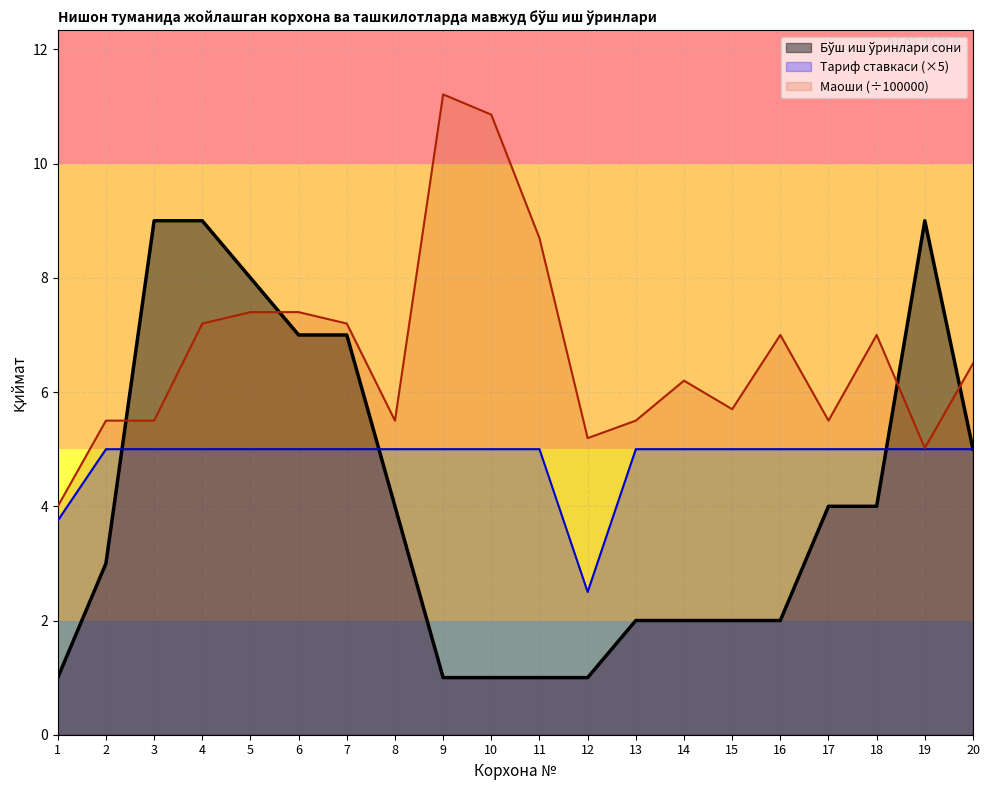

At which category is the sum across all series the highest?

4